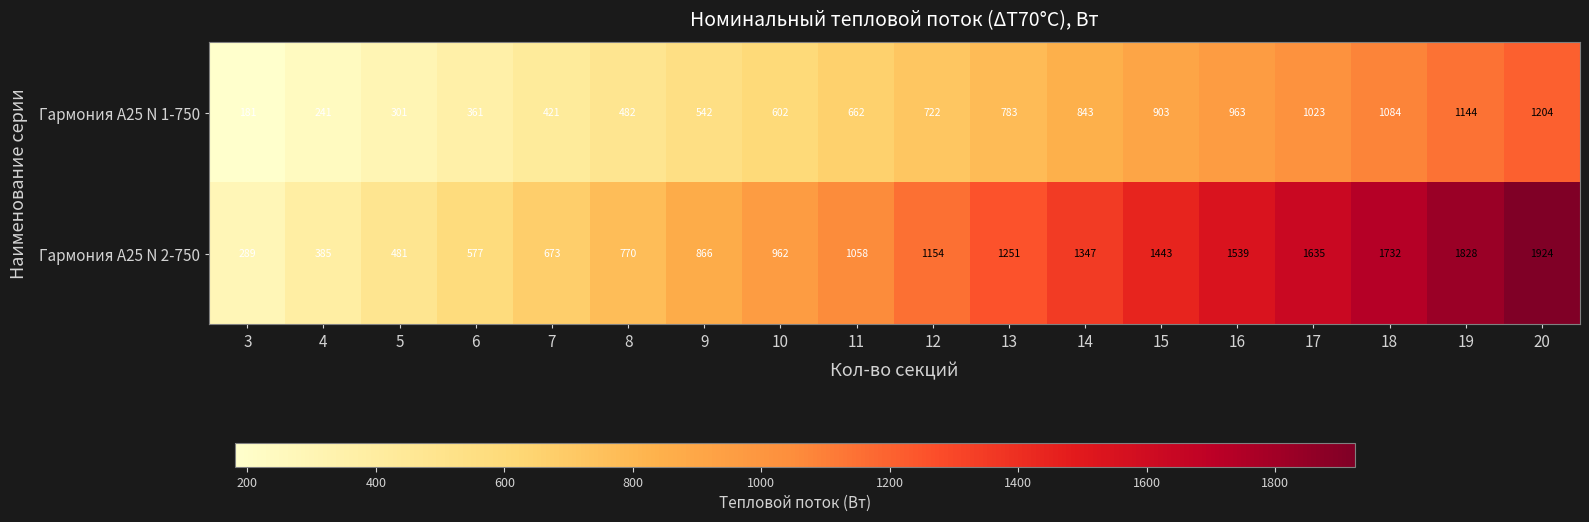

List the series in order of their overall mean, lowest first.

Гармония А25 N 1-750, Гармония А25 N 2-750